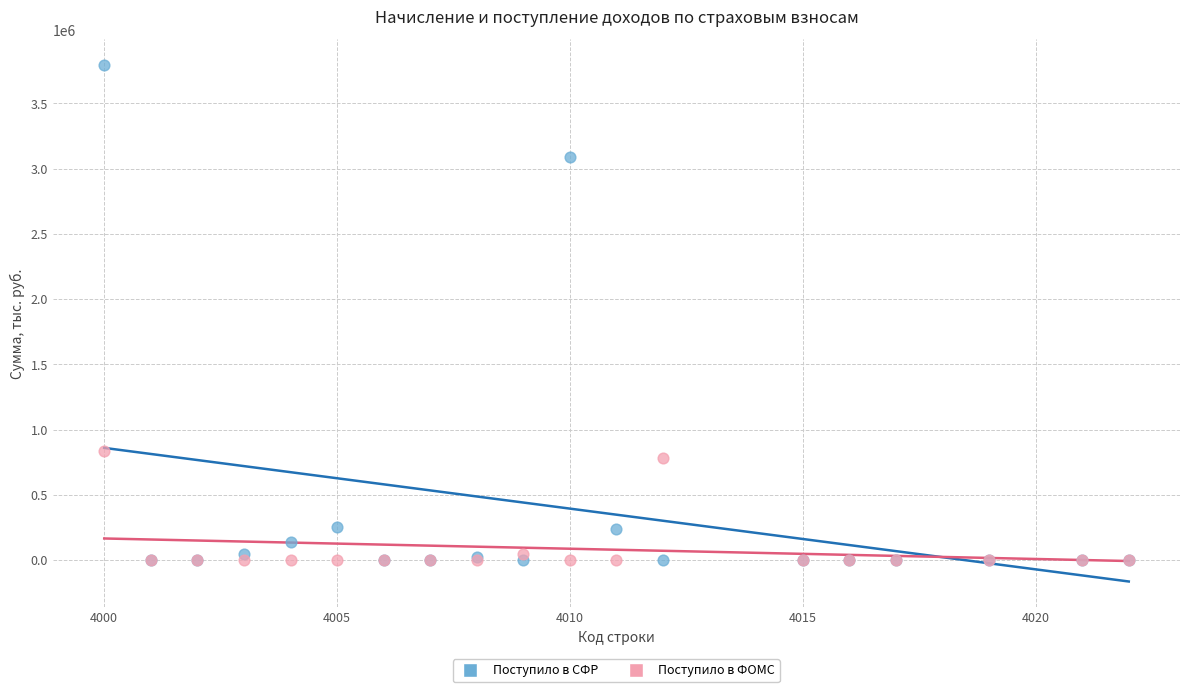

In the Поступило в СФР series, what Y value is closest to 1896044?

3085745